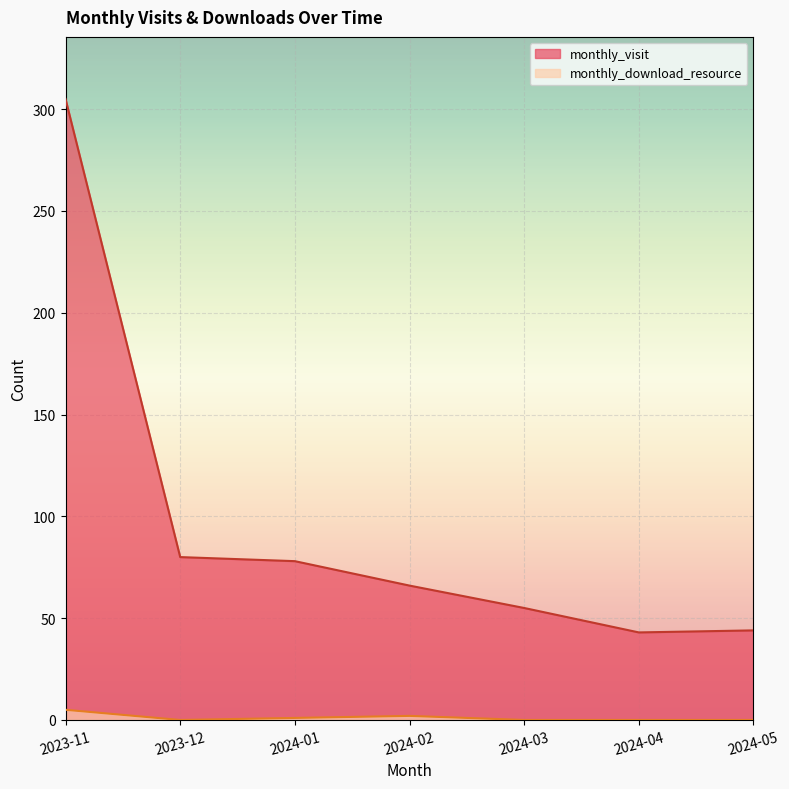

What is the average value of the monthly_visit series?

96